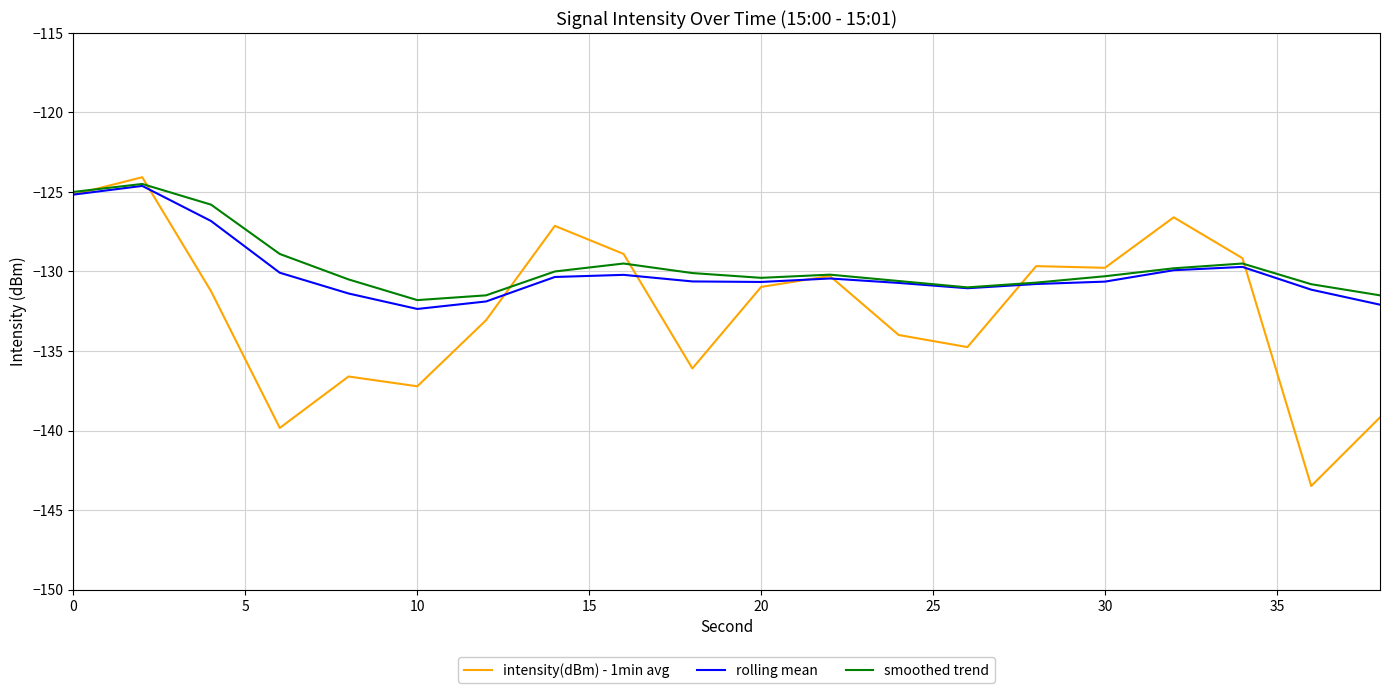

What is the maximum value shown in the chart?

-124.1